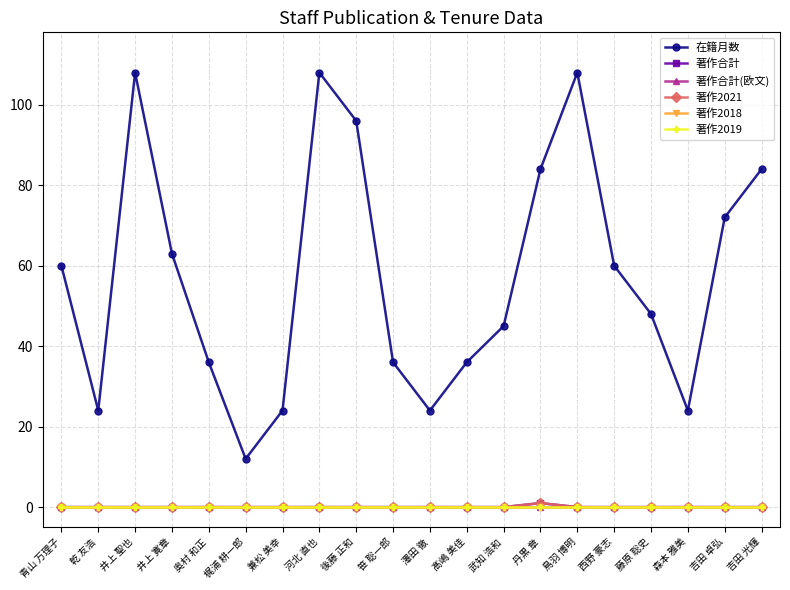

Does the chart have visible grid lines?

Yes